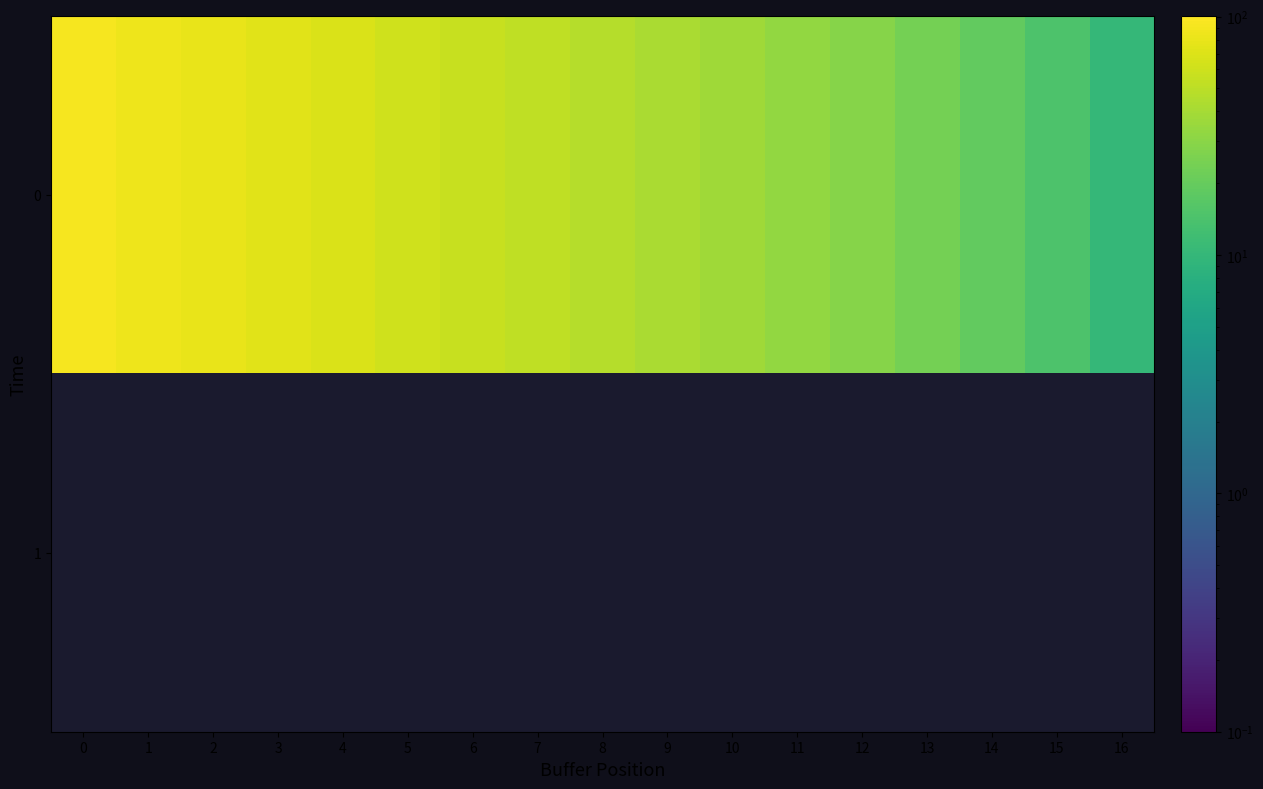

Reading right to left, list all the values displayed in this chart.

0: 16=10.0	15=14.6	14=19.2	13=23.8	12=28.4	11=33.0	10=37.6	9=42.2	8=46.8	7=51.4	6=56.0	5=61.8	4=67.7	3=73.5	2=79.3	1=85.2	0=91.0
1: 16=0.0	15=0.0	14=0.0	13=0.0	12=0.0	11=0.0	10=0.0	9=0.0	8=0.0	7=0.0	6=0.0	5=0.0	4=0.0	3=0.0	2=0.0	1=0.0	0=0.0